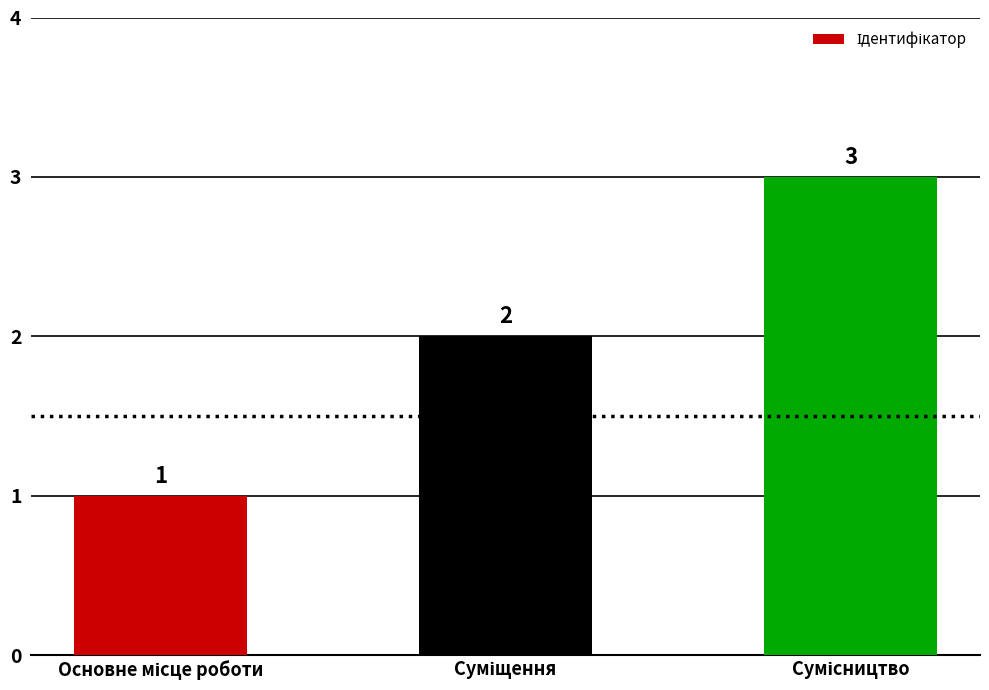

How many values are between 1 and 3?

3